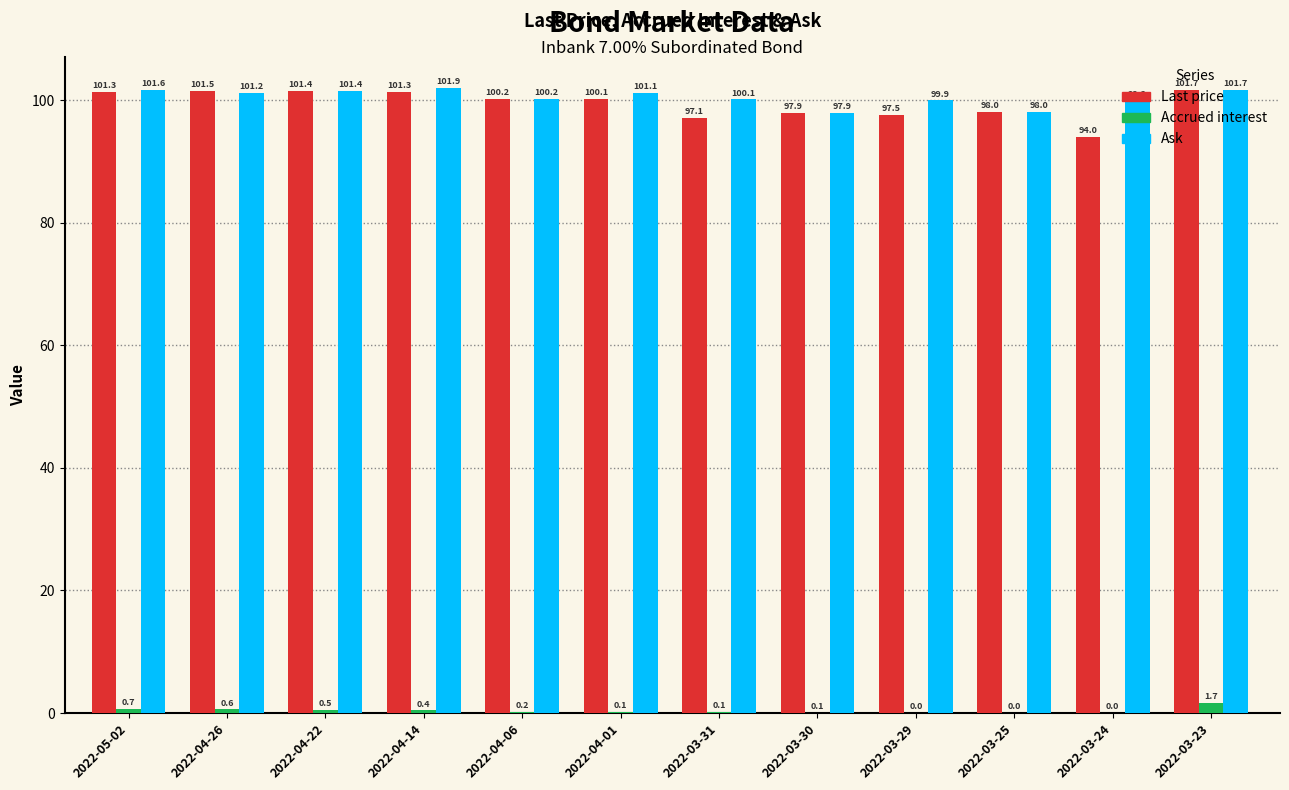

Is the value of Accrued interest at 2022-03-29 greater than the value of Last price at 2022-04-01?

No